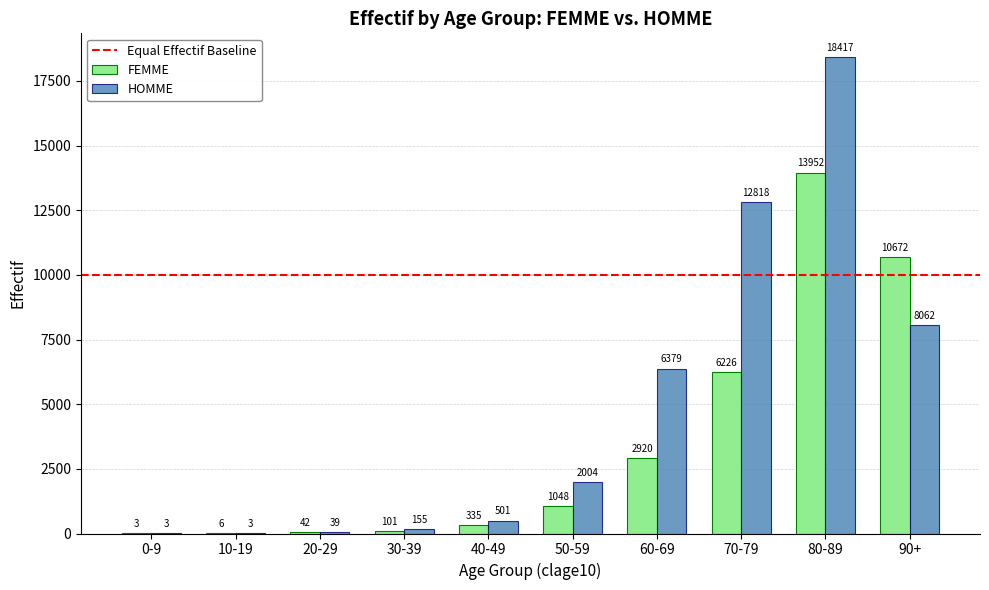

Are the bars horizontal?

No